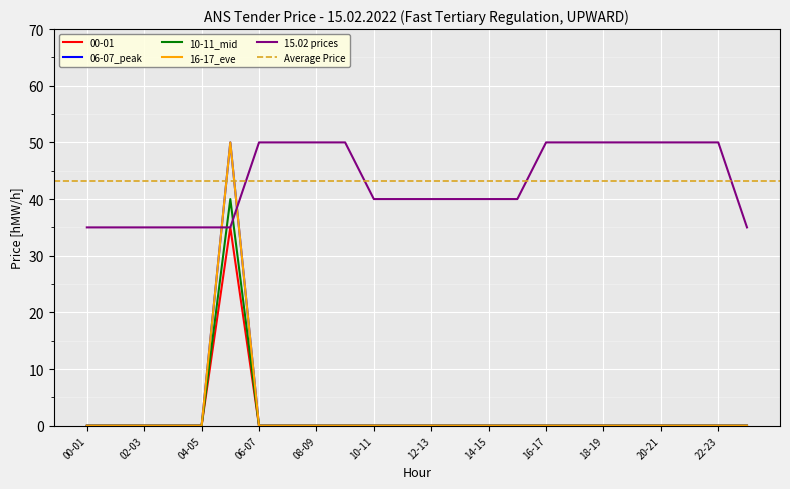

Which category has the highest value in the 10-11_mid series?

05-06